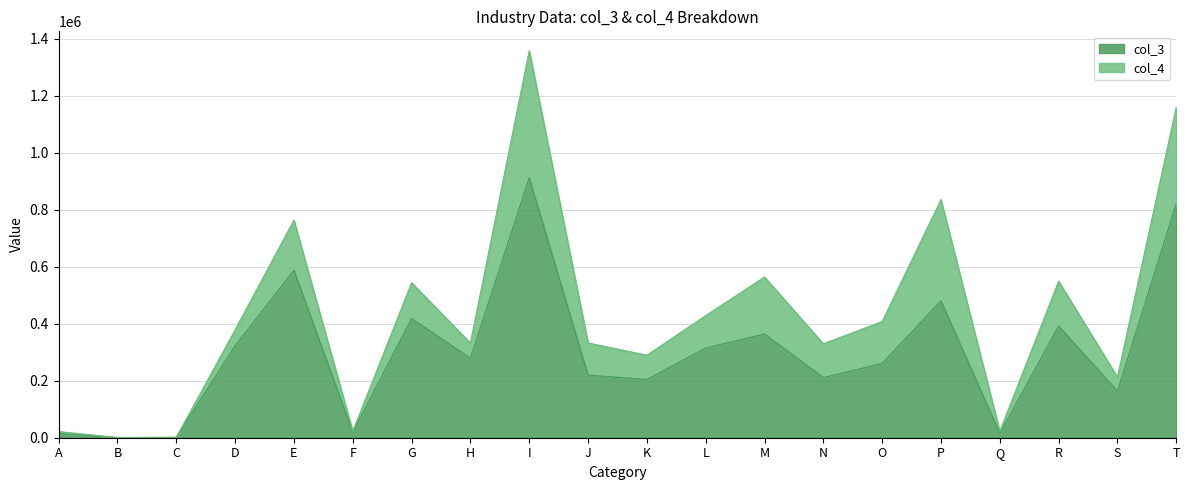

What is the difference between the maximum and minimum values?

912007